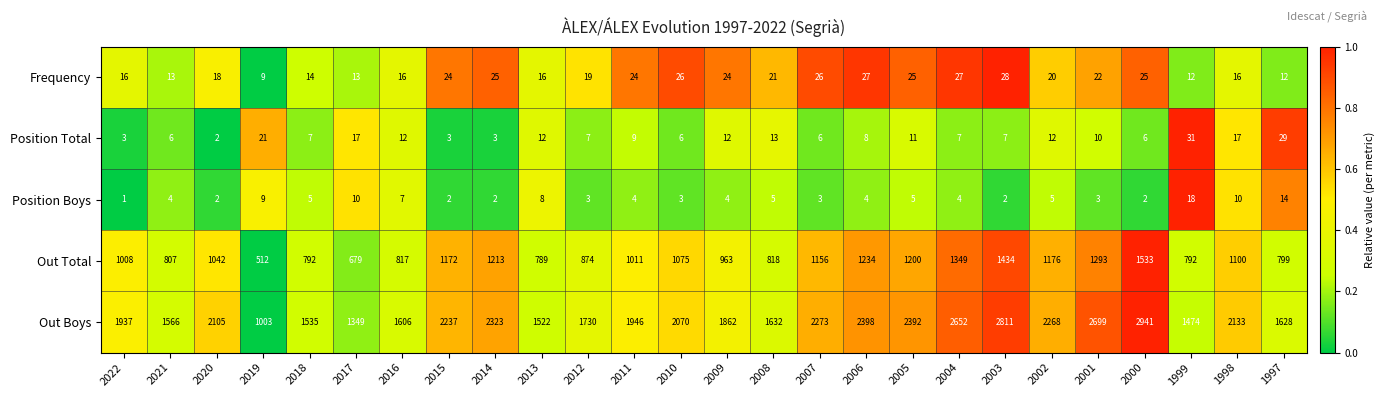

Which series changed the most between 2018 and 2007?

Out Boys